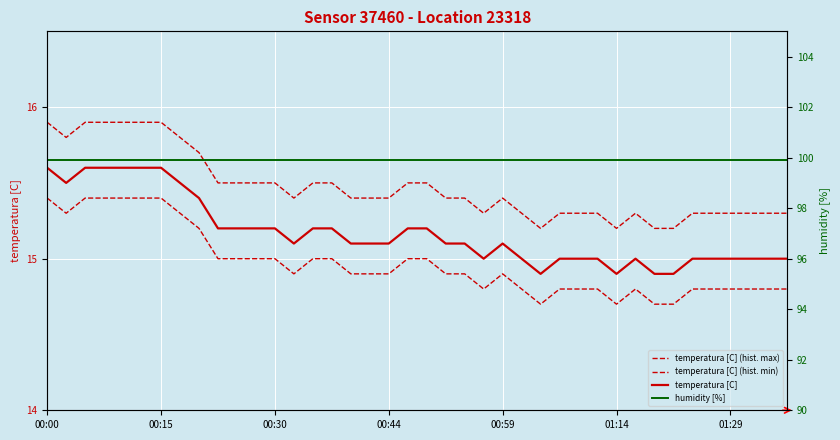

True or false: temperatura [C] (hist. max) and temperatura [C] intersect in this chart.

False